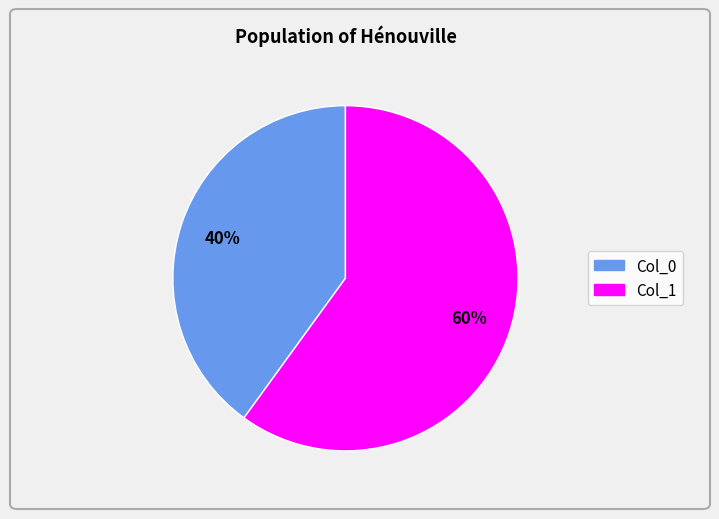

To the nearest percent, what is the difference between the largest and smallest slice percentages?

20%